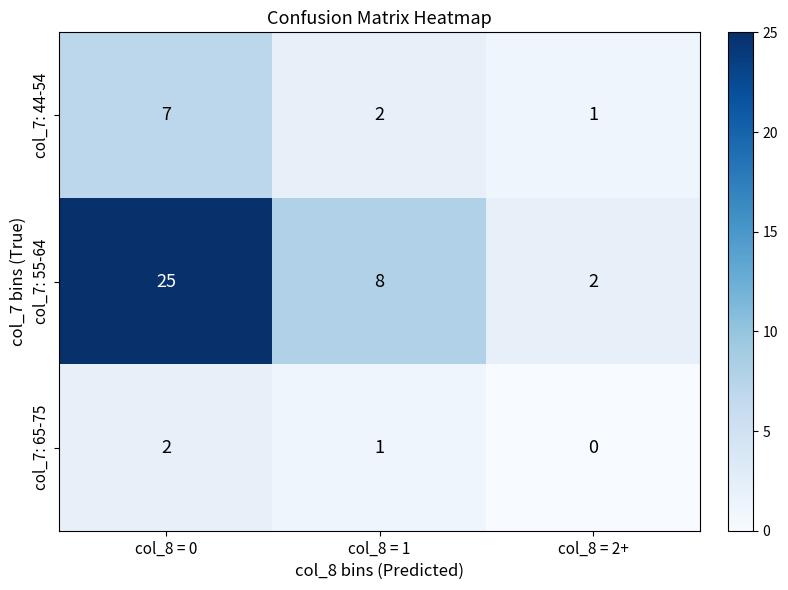

Is it true that col_7: 44-54 equals 1 at col_8 = 1?

False